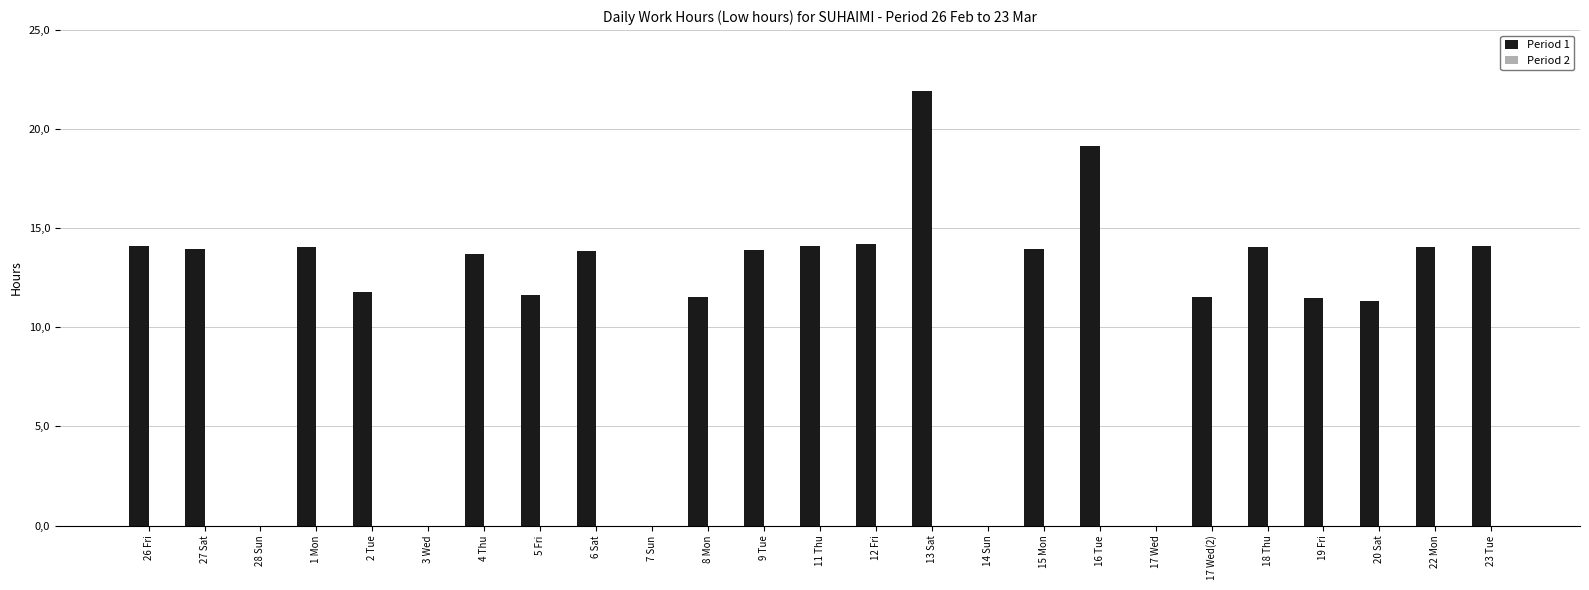

Are the bars grouped side by side (vs. stacked)?

No